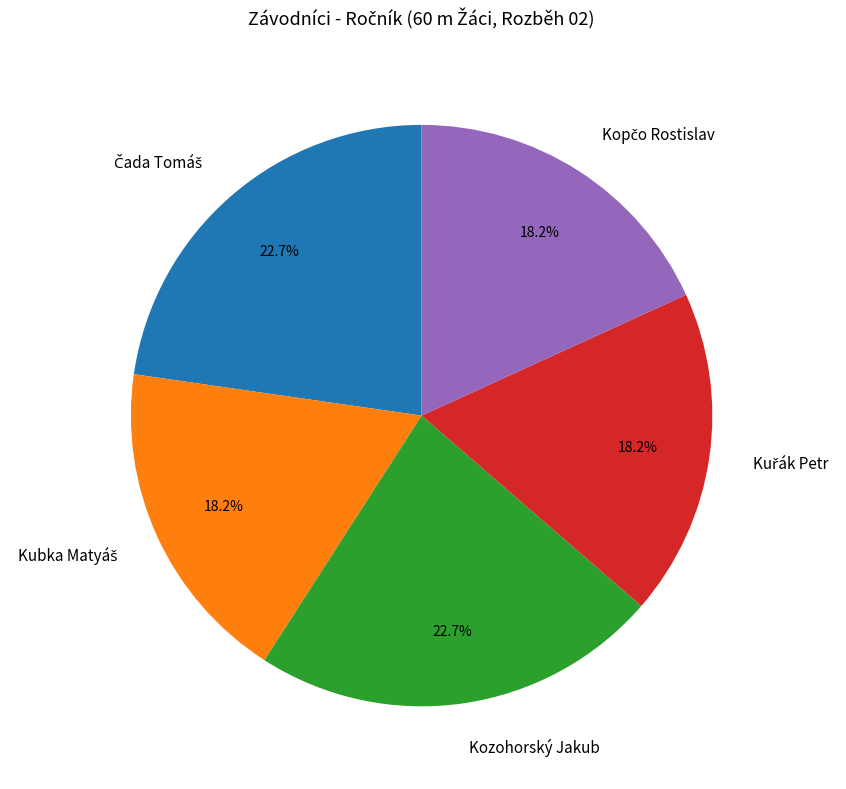

Does any single category account for the majority?

No